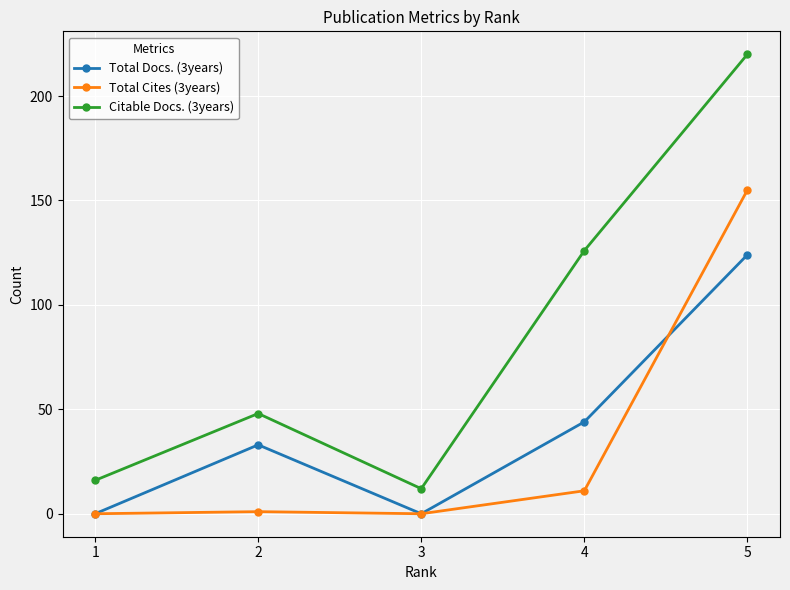

Where is Total Docs. (3years) nearest to the value 62?

4